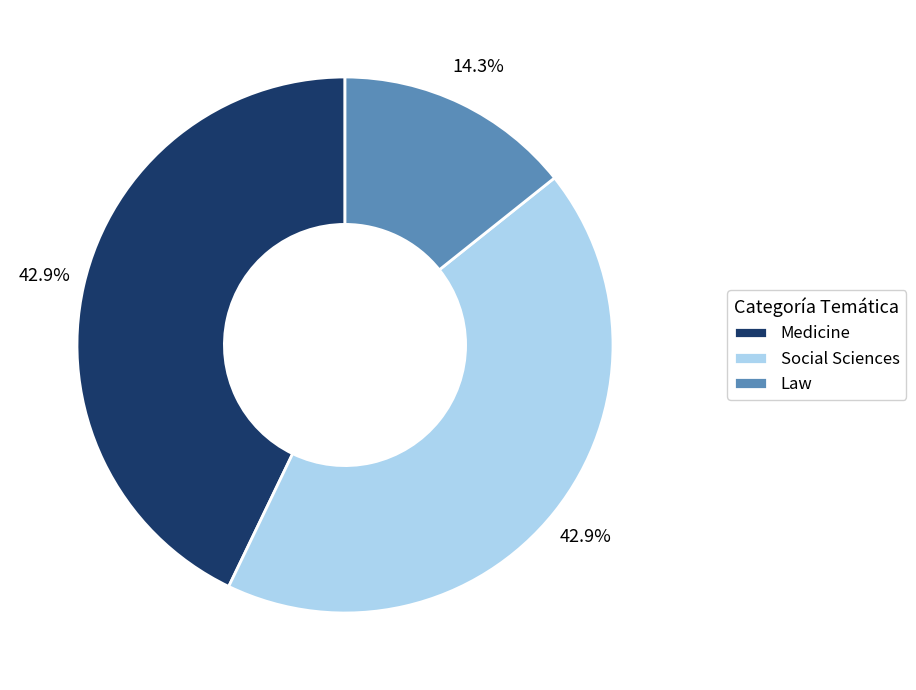

To the nearest percent, what is the combined percentage of Law and Social Sciences?

57%